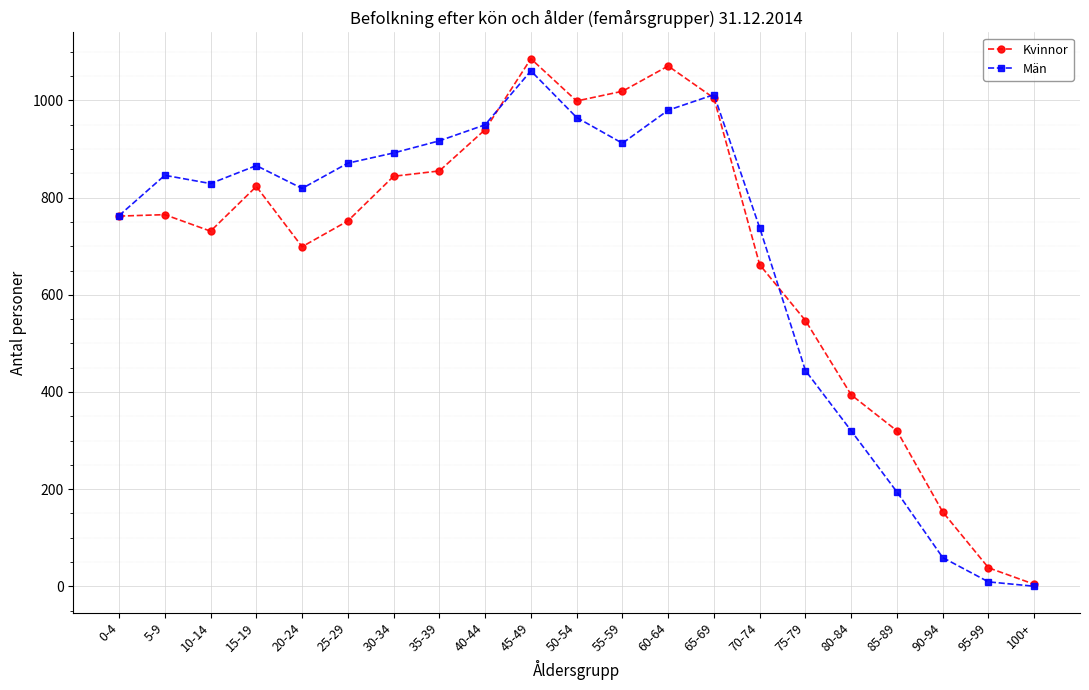

Where is Män nearest to the value 530?

75-79